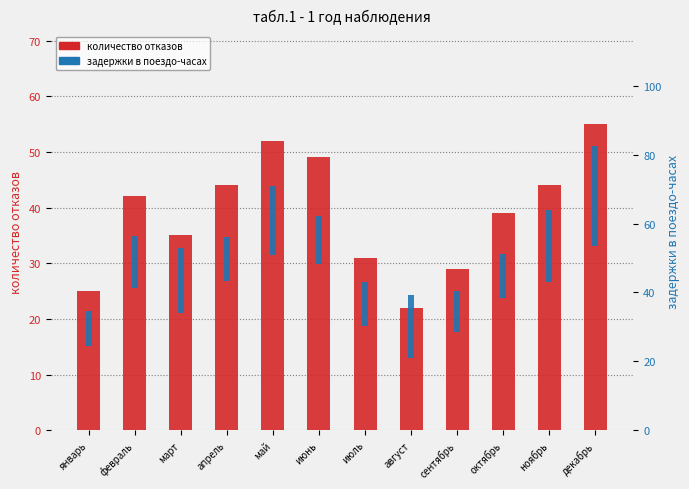

What is the label of the 6th bar from the right?

июль